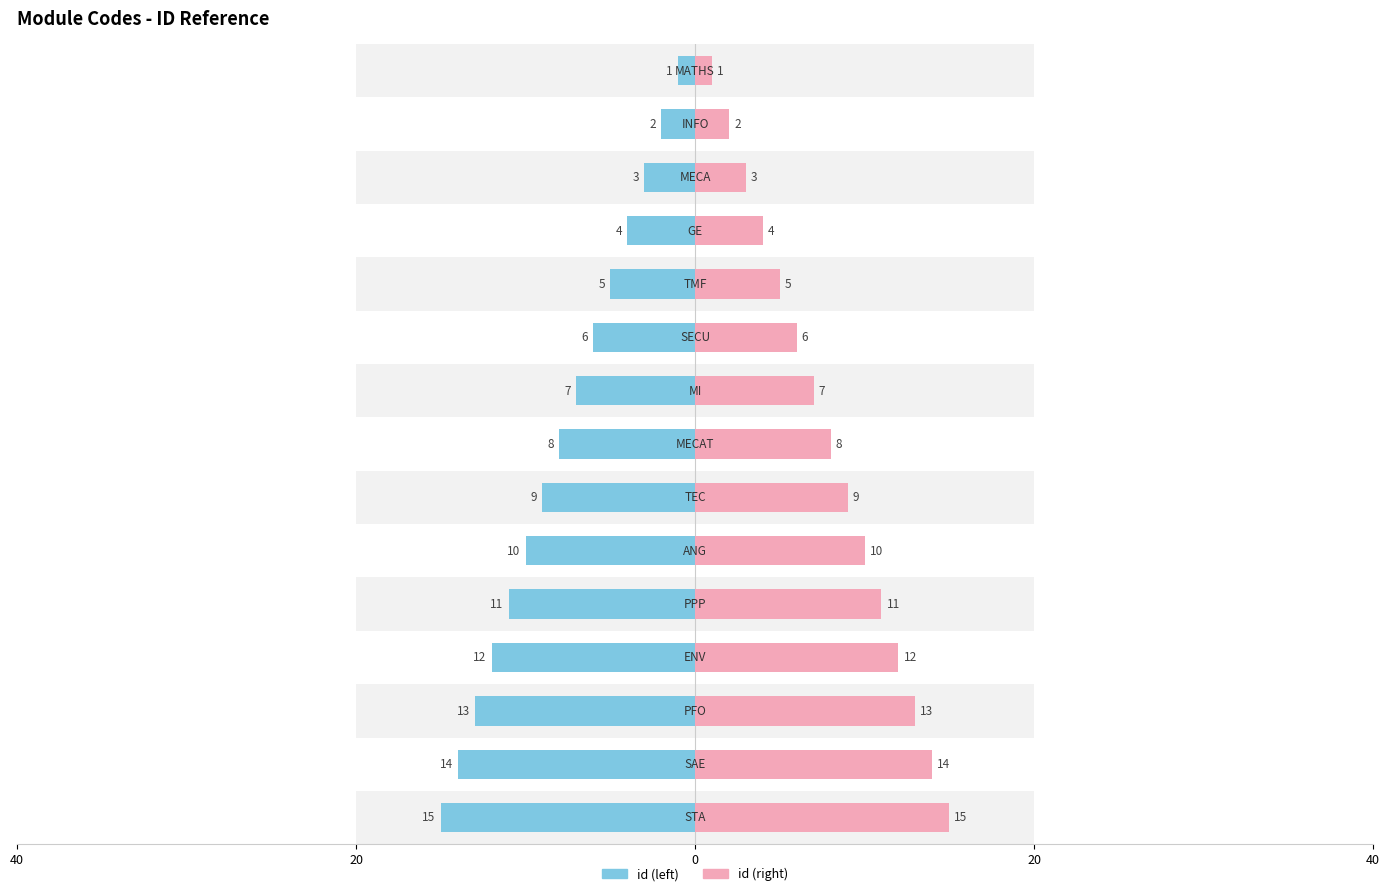

Which series has the largest total across all categories?

id (right)